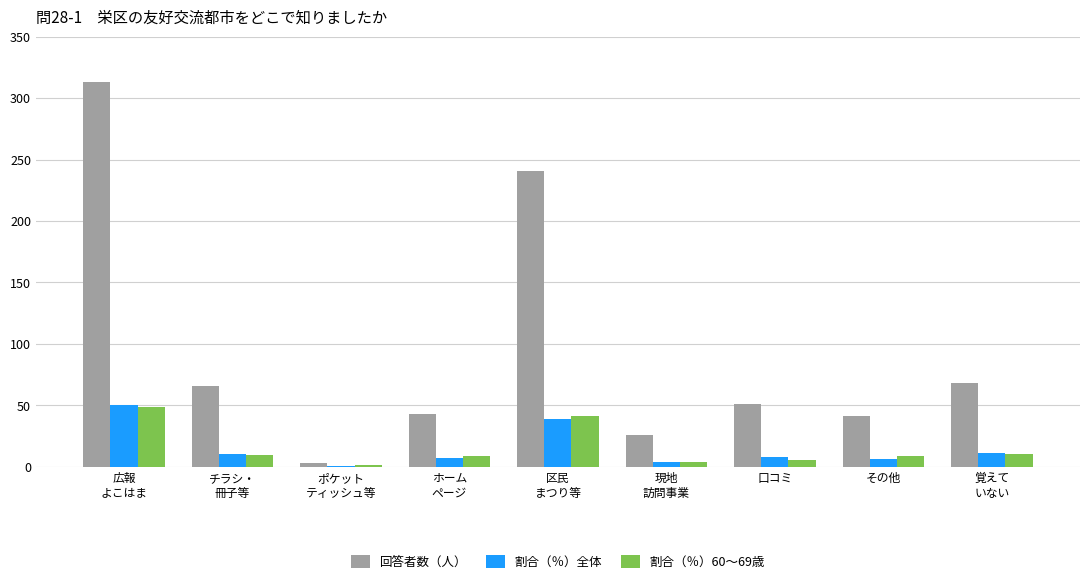

What is the maximum value shown in the chart?

313.0